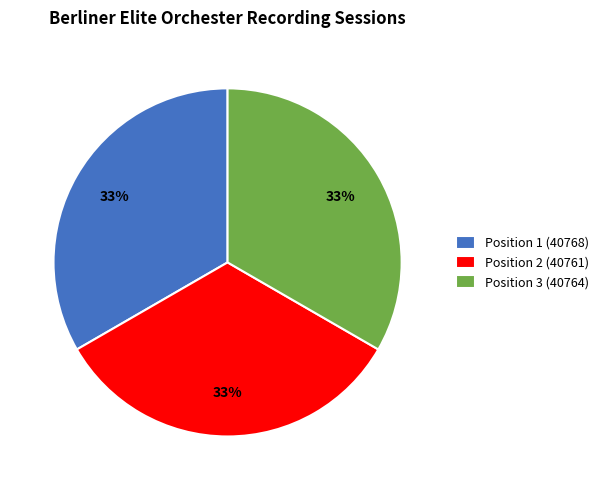

To the nearest percent, what is the combined percentage of Position 3 (40764) and Position 1 (40768)?

67%